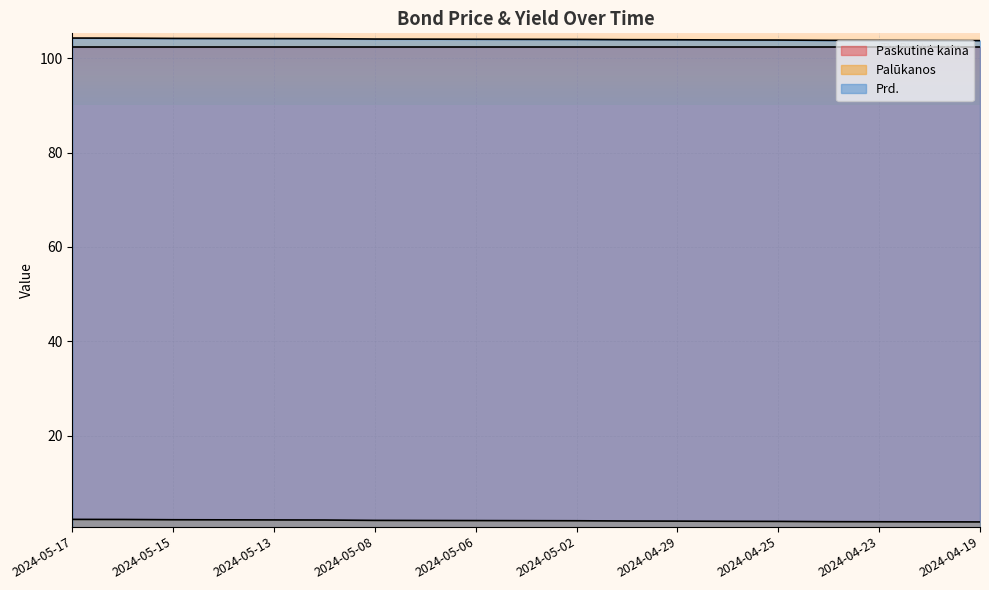

At which category is the sum across all series the highest?

2024-05-17